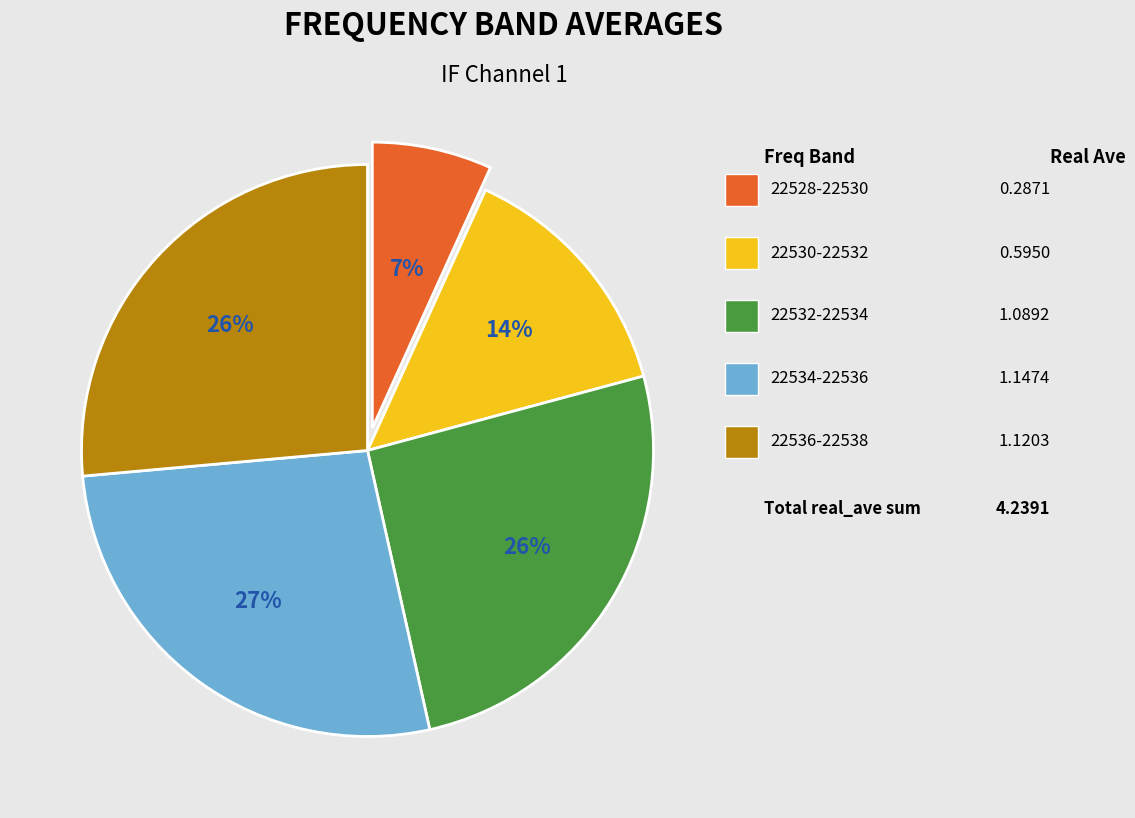

To the nearest percent, what is the average slice percentage?

20%